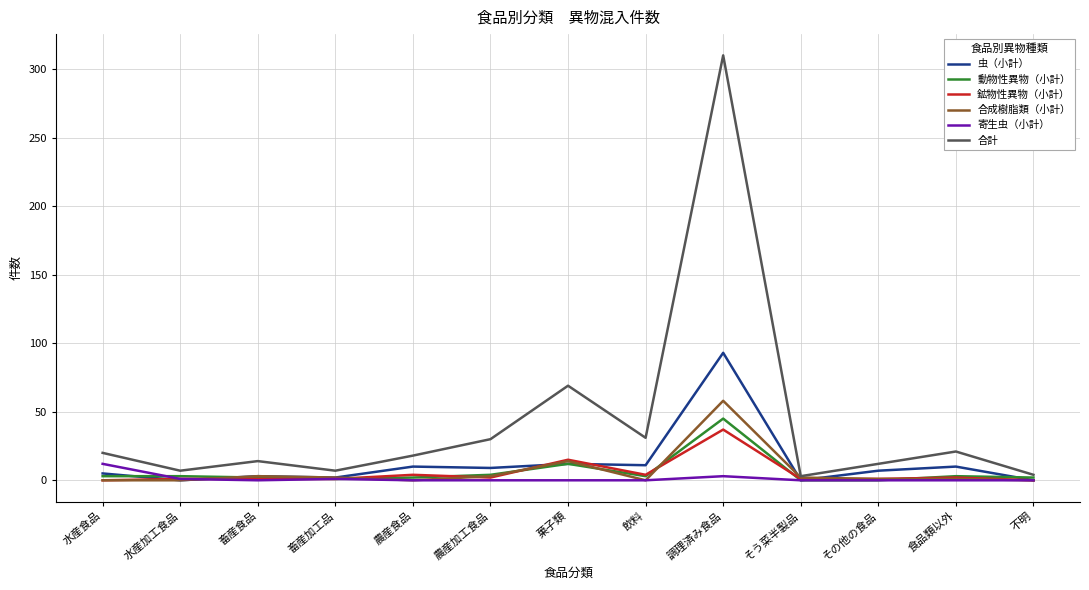

Which series has the largest total across all categories?

合計